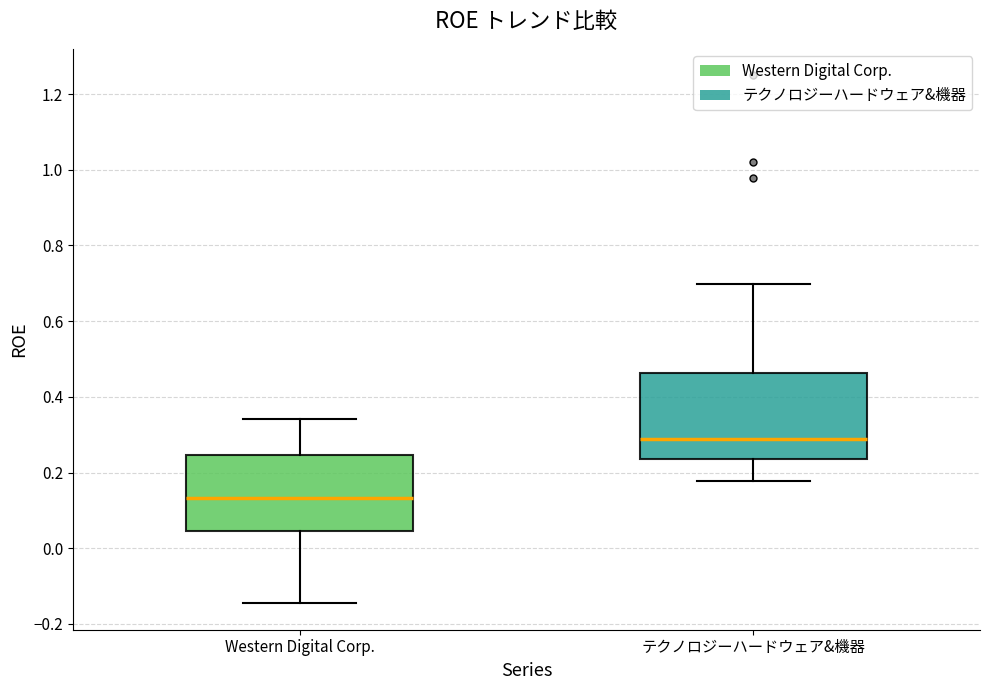

Where is the lower edge of the box for Western Digital Corp. on the y-axis? The values are not printed on the chart, so give them approximately, as read against the axis.

0.04